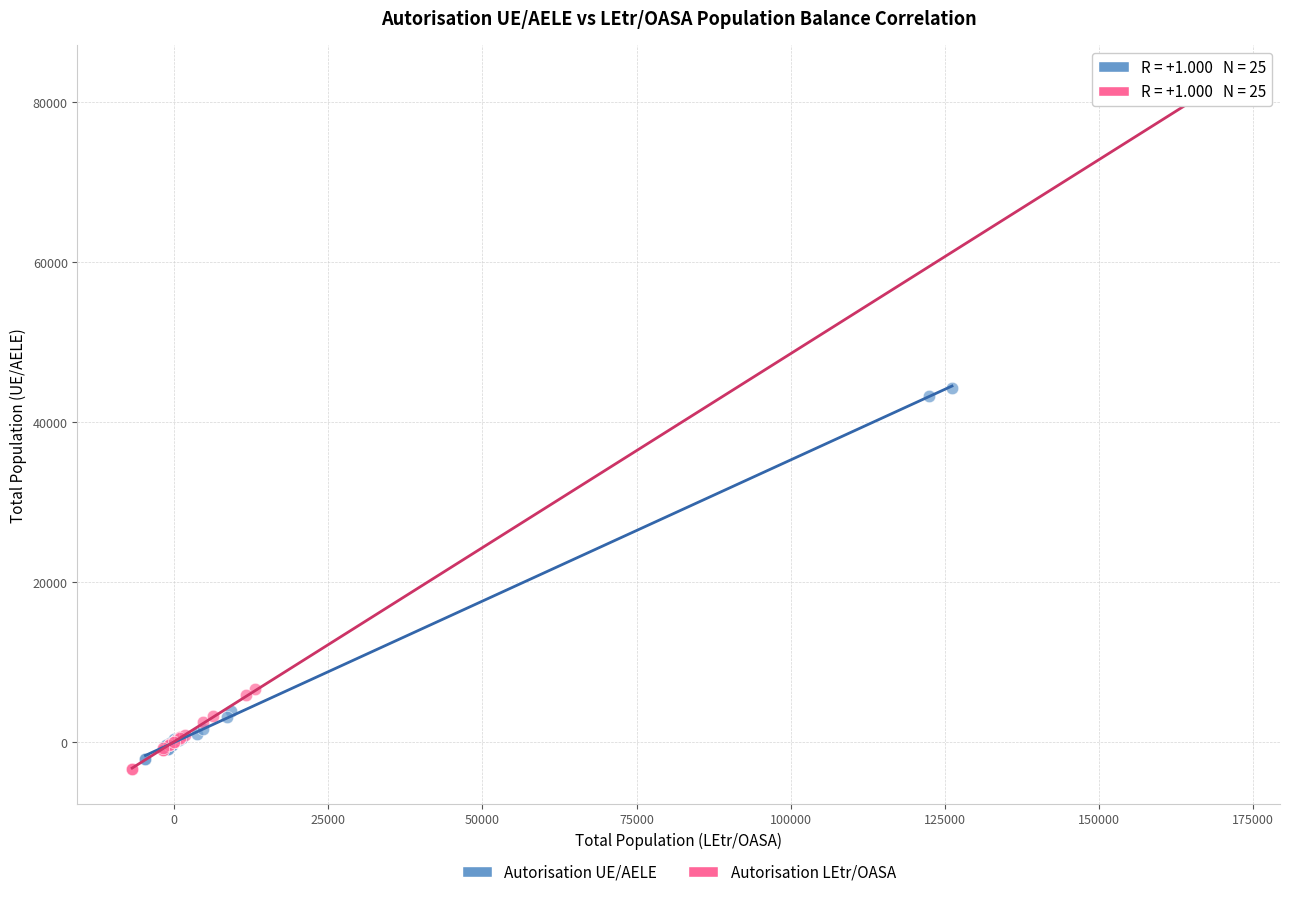

Which series has the widest spread of Y values?

Autorisation LEtr/OASA